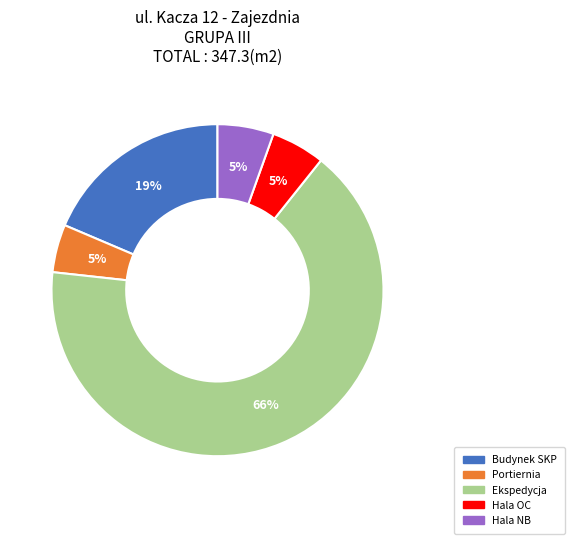

To the nearest percent, what percentage of the pie is Portiernia?

5%